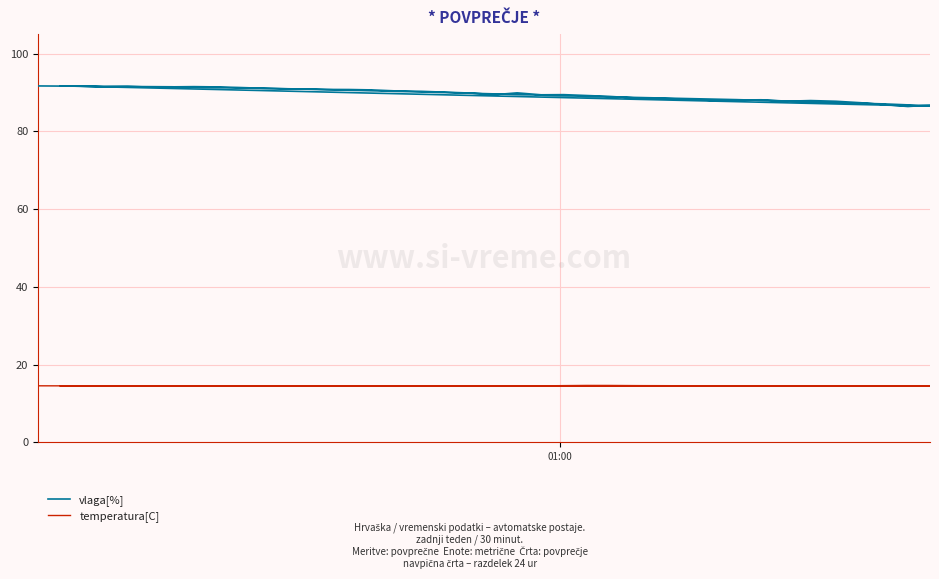

How many data points in vlaga[%] are less than 89?

16